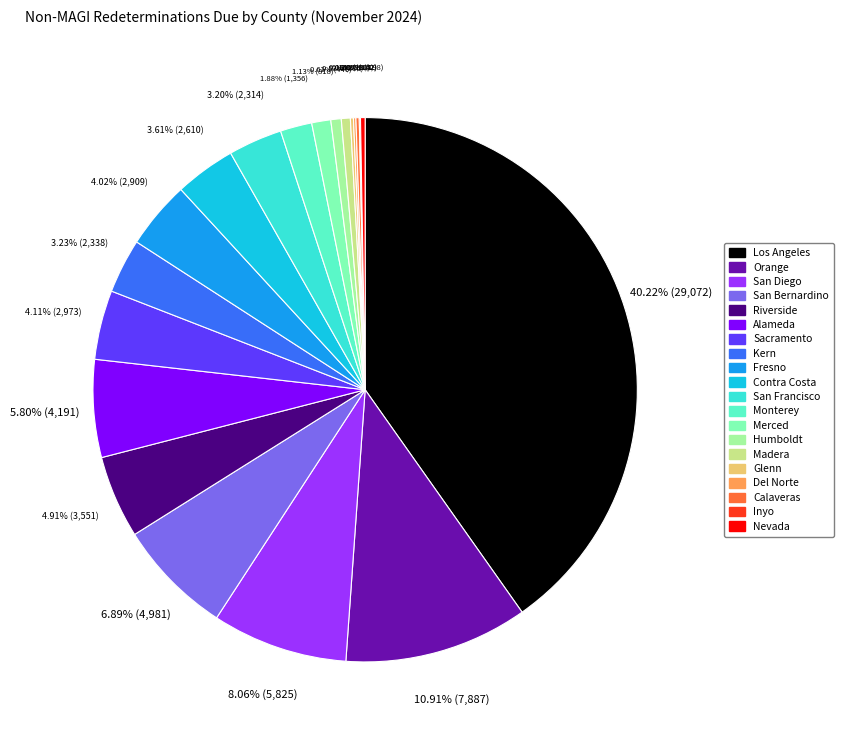

Which has a higher value, Los Angeles or Fresno?

Los Angeles